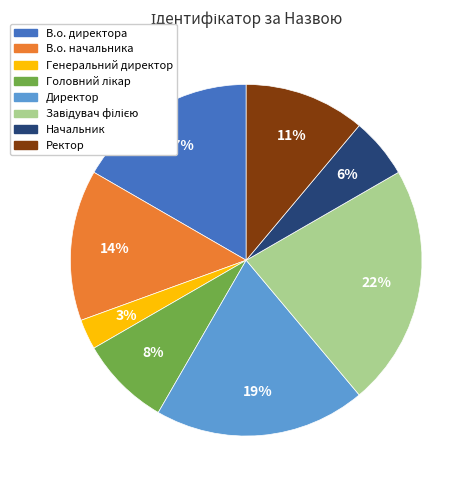

Count the number of slices in the pie.

8